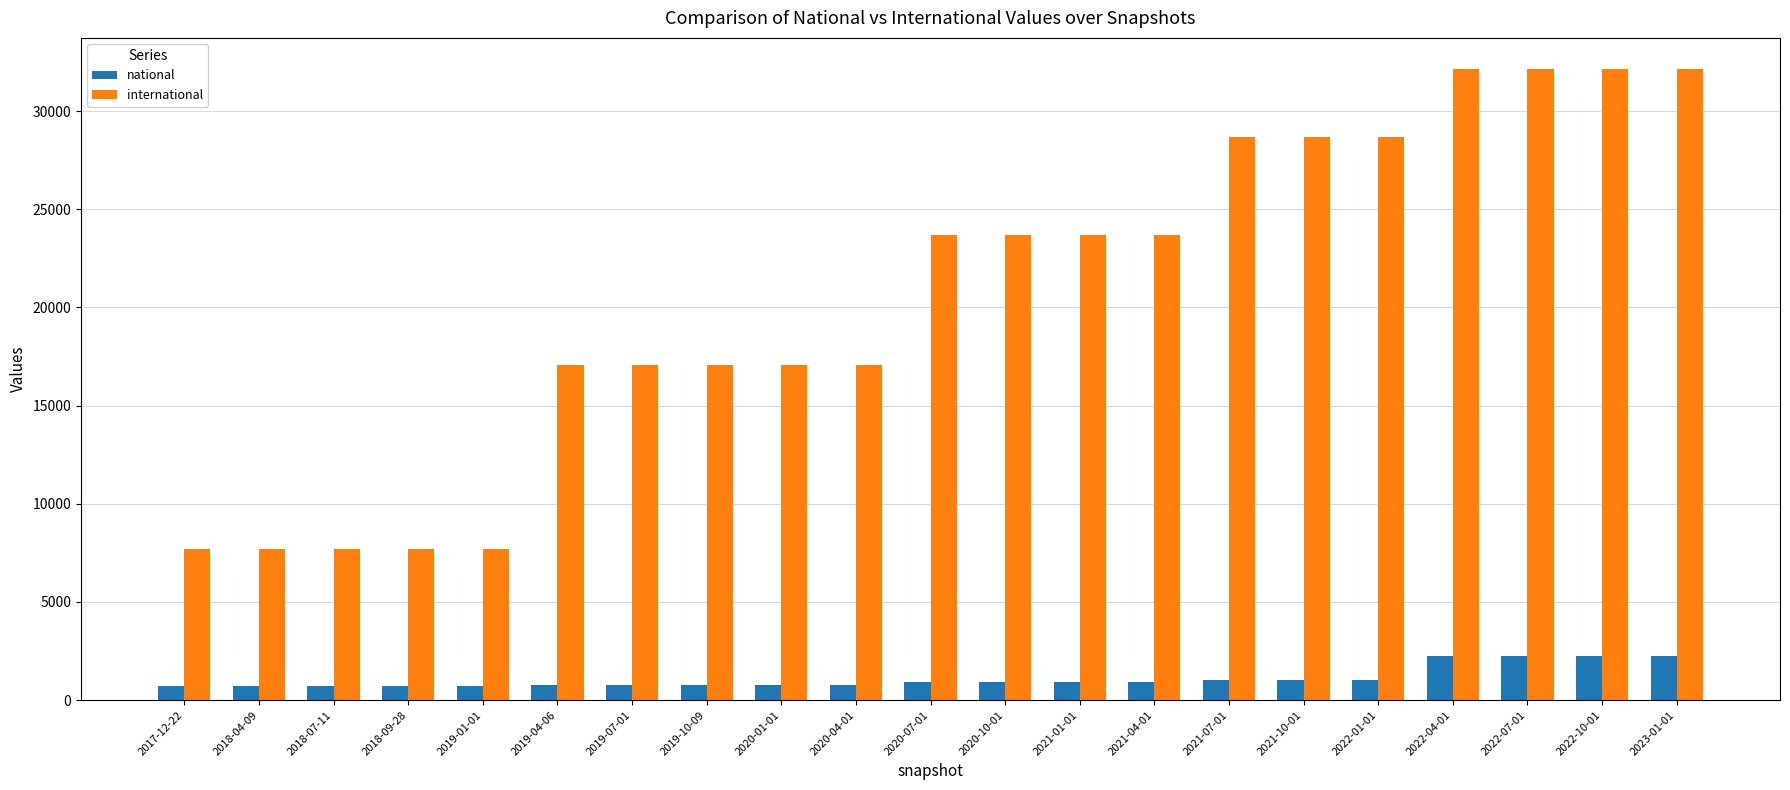

What is the sum of the national values at 2019-04-06 and 2022-07-01?

3018